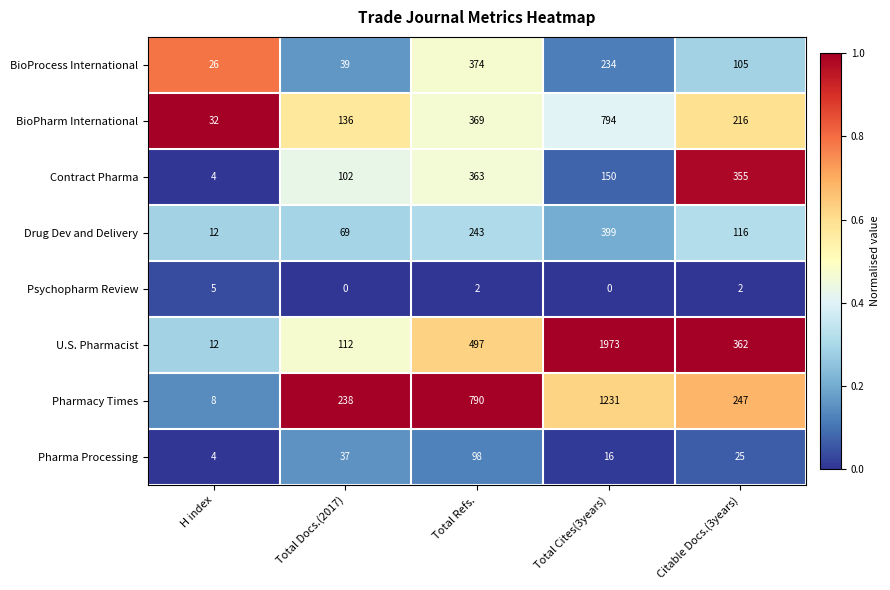

At which label does Pharmacy Times first exceed 247?

Total Refs.